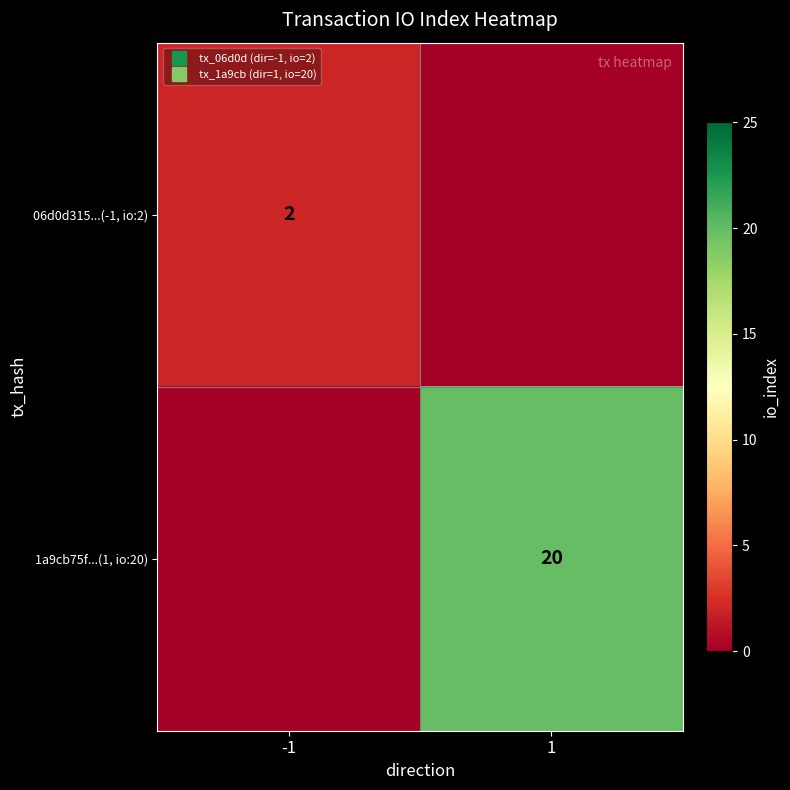

Which series has the largest range (max minus min)?

1a9cb75f...(1, io:20)